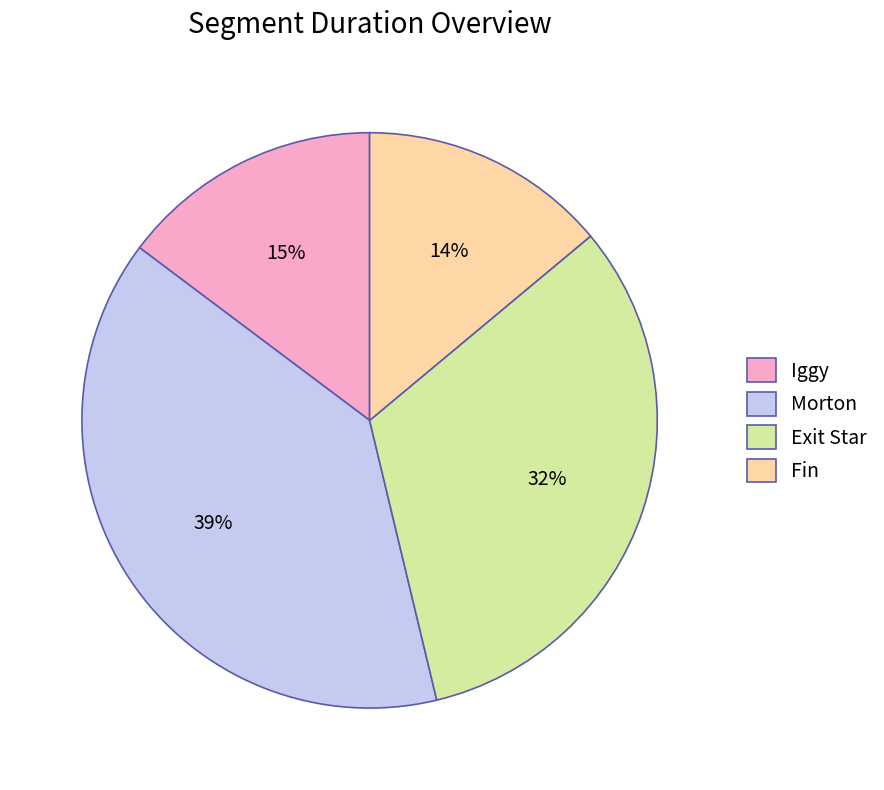

The Fin slice represents 1% of the pie. True or false?

False